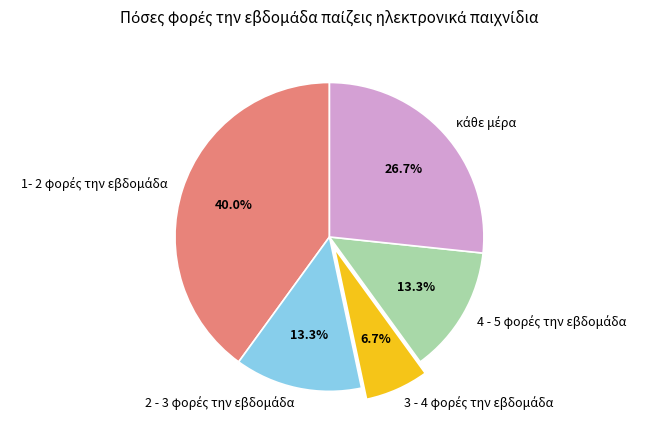

Is there a majority slice in this chart?

No